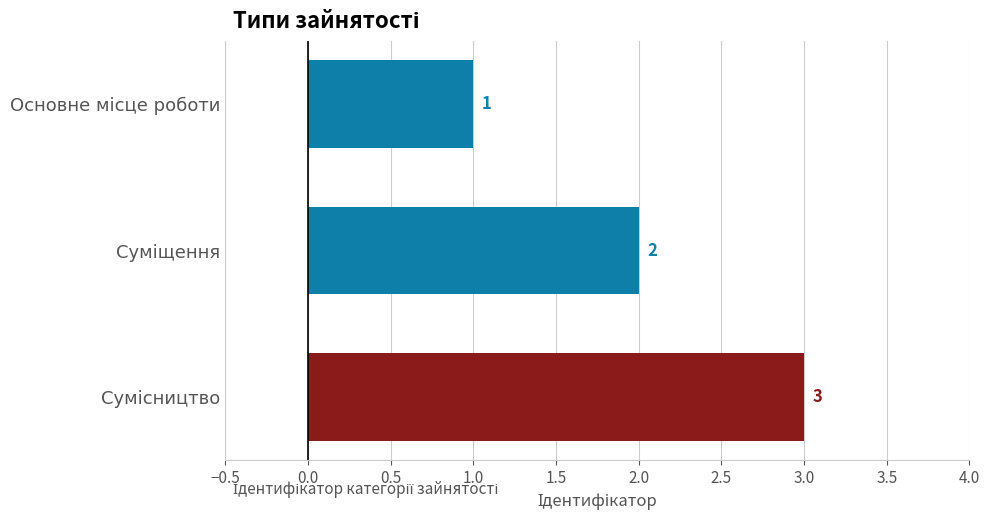

What is the maximum value shown in the chart?

3